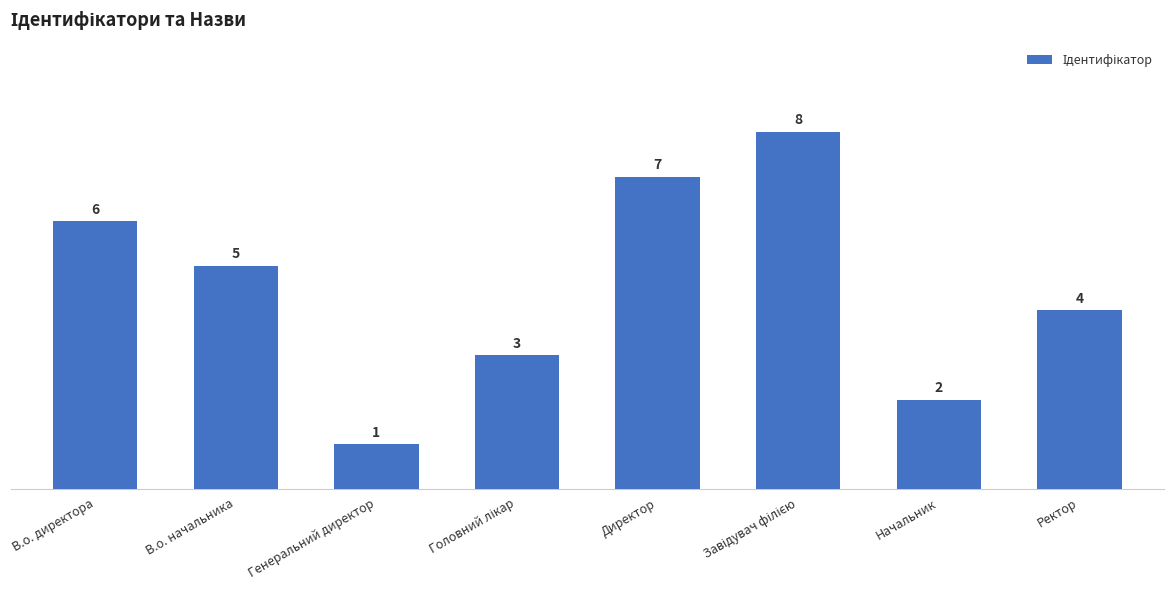

The chart shows a value of 5 at В.о. начальника. True or false?

True